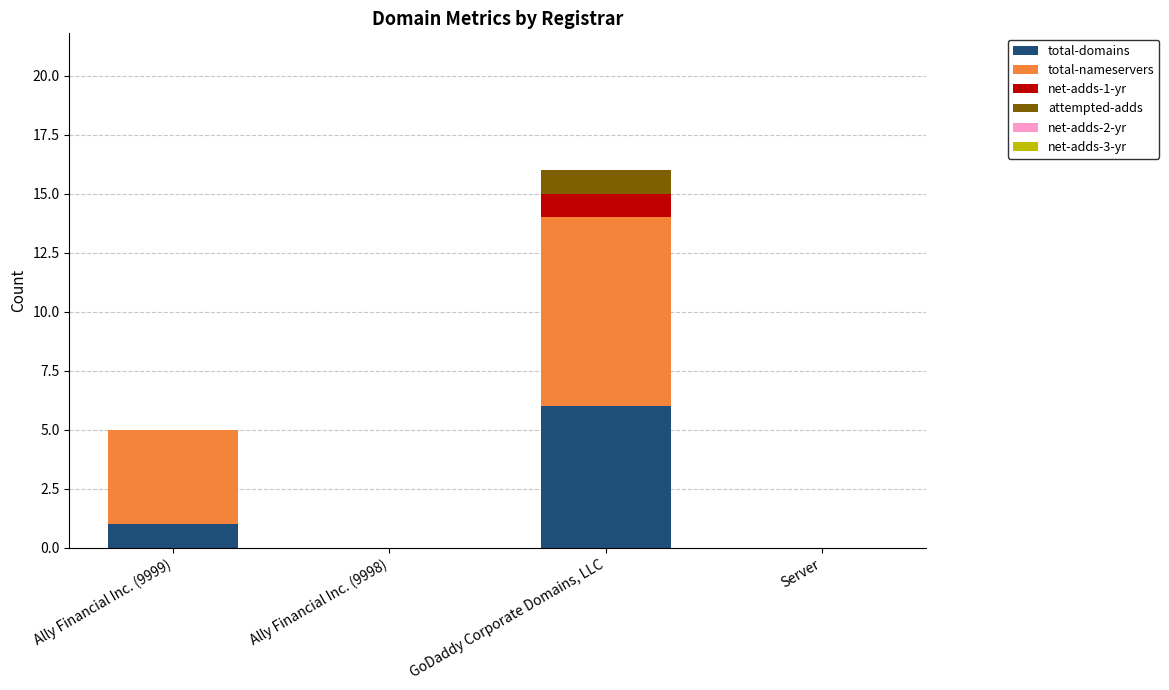

Are the bars horizontal?

No